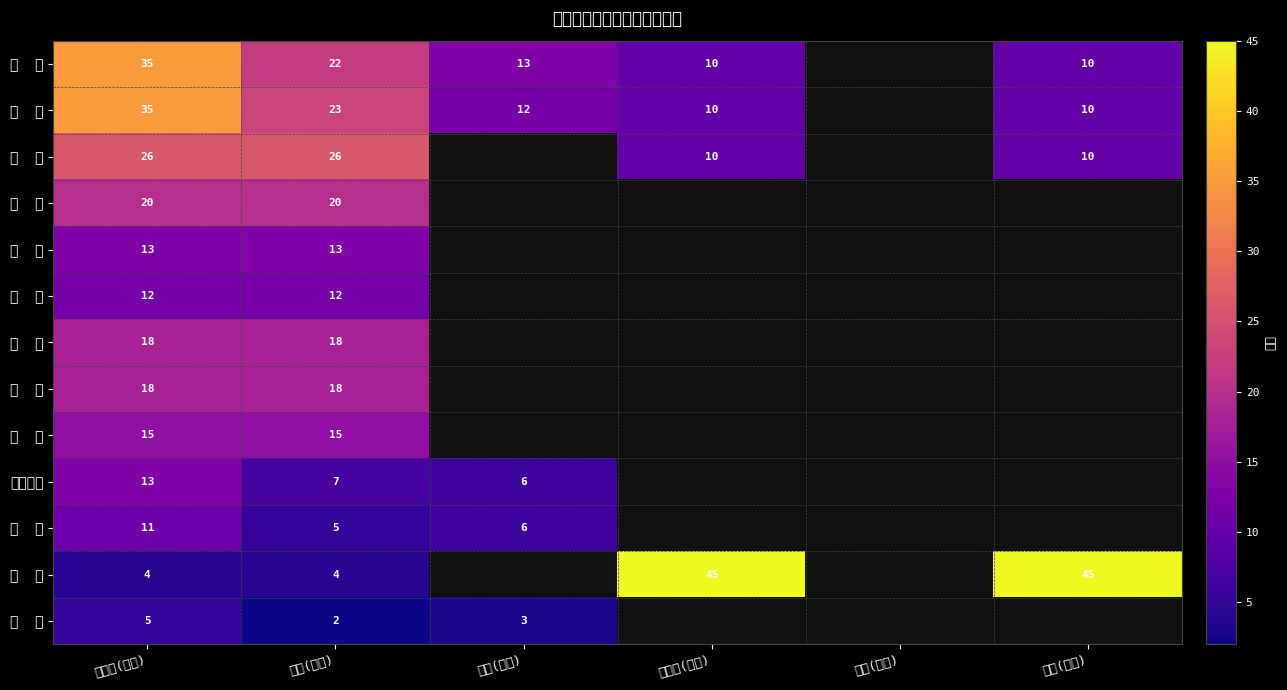

What is the difference between the maximum and minimum values in the 体 育 series?

6.0